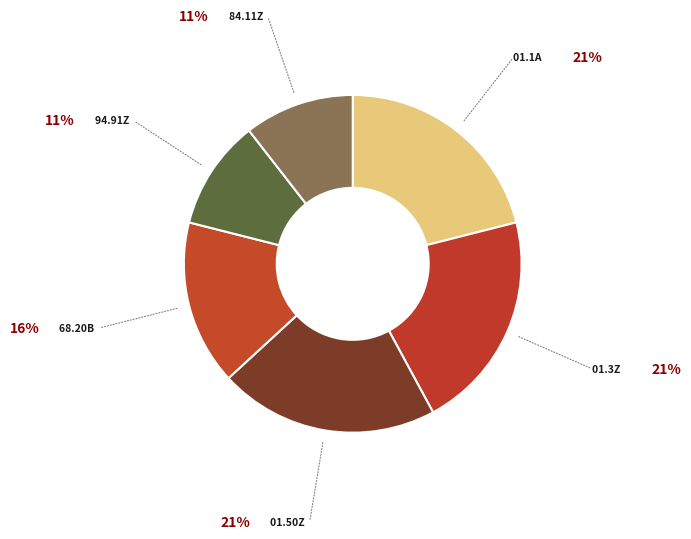

How many slices are in this pie chart?

6